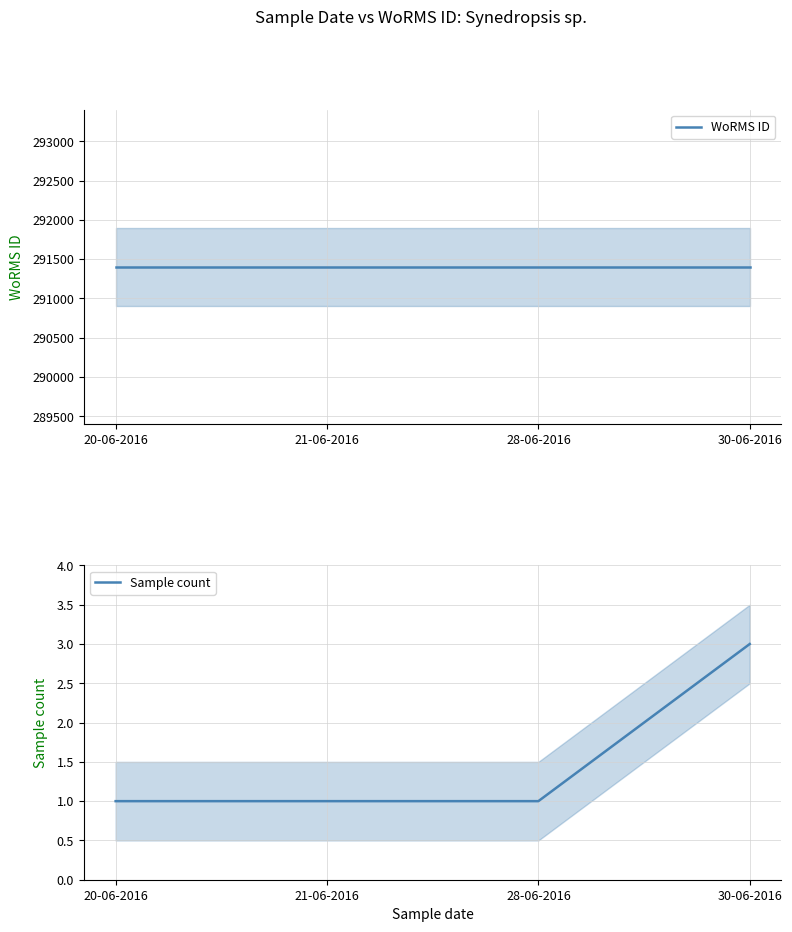

True or false: WoRMS ID has a value of 153948 at 30-06-2016.

False